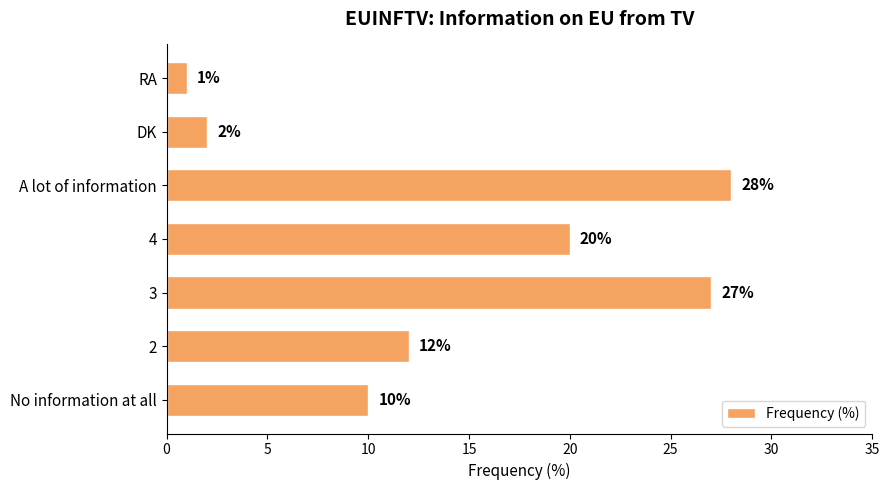

What is the change in value from 3 to 4?

-7